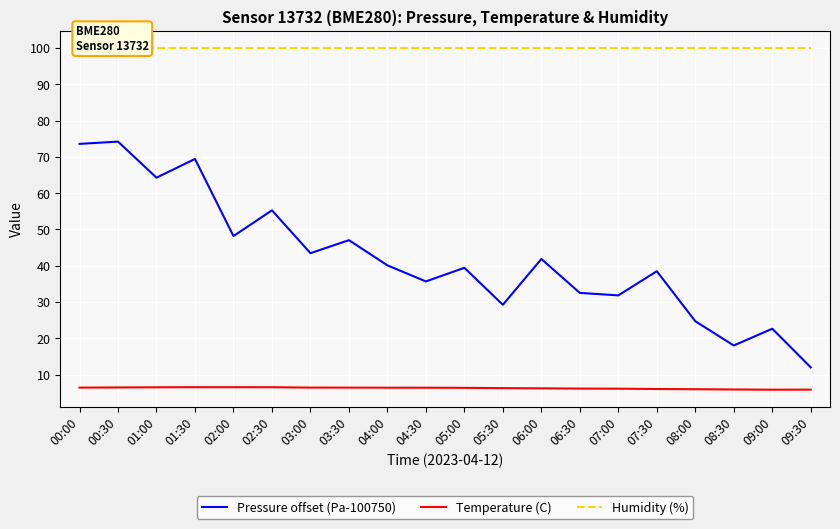

At which label does Temperature (C) first exceed 6?

00:00